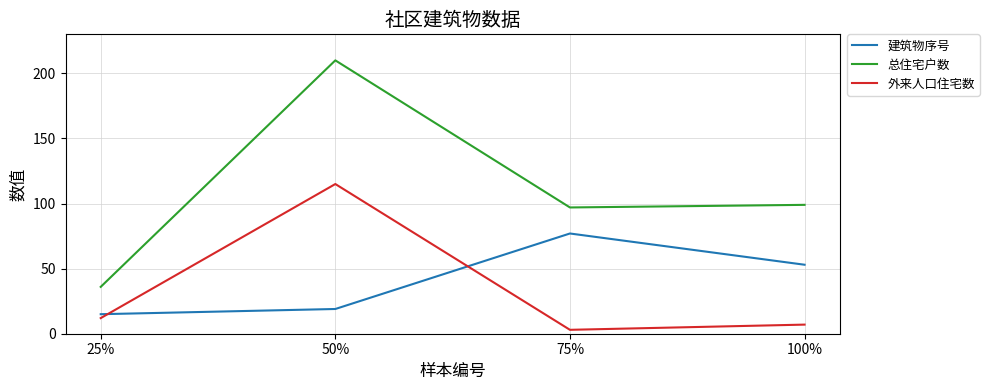

What is the sum of the 总住宅户数 values at 50% and 25%?

246